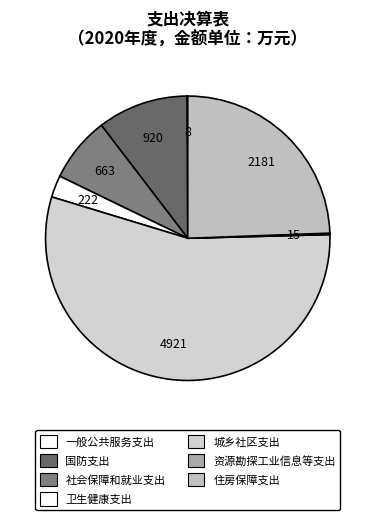

How many slices are in this pie chart?

7